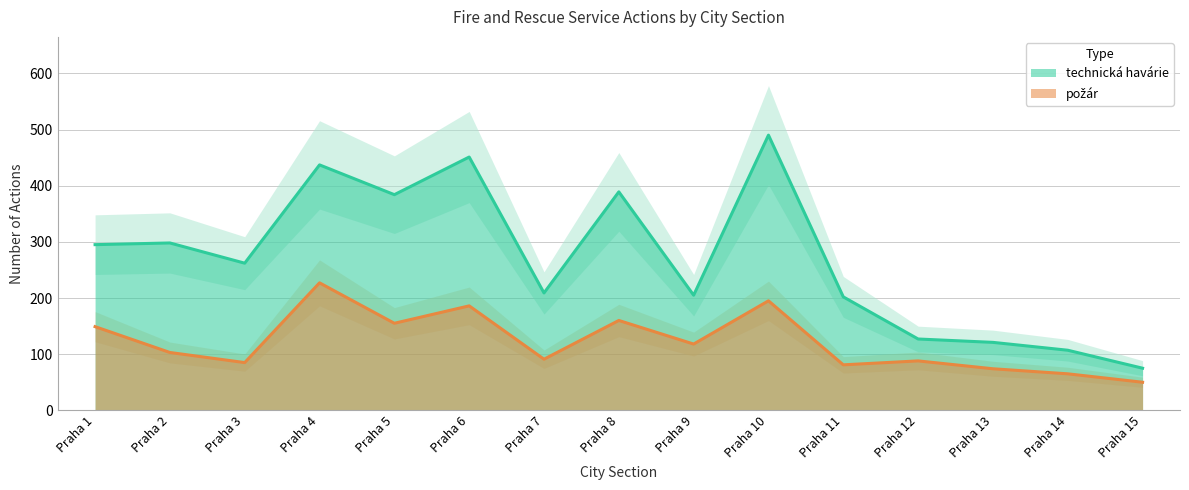

Is the value of technická havárie at Praha 5 greater than the value of požár at Praha 3?

Yes